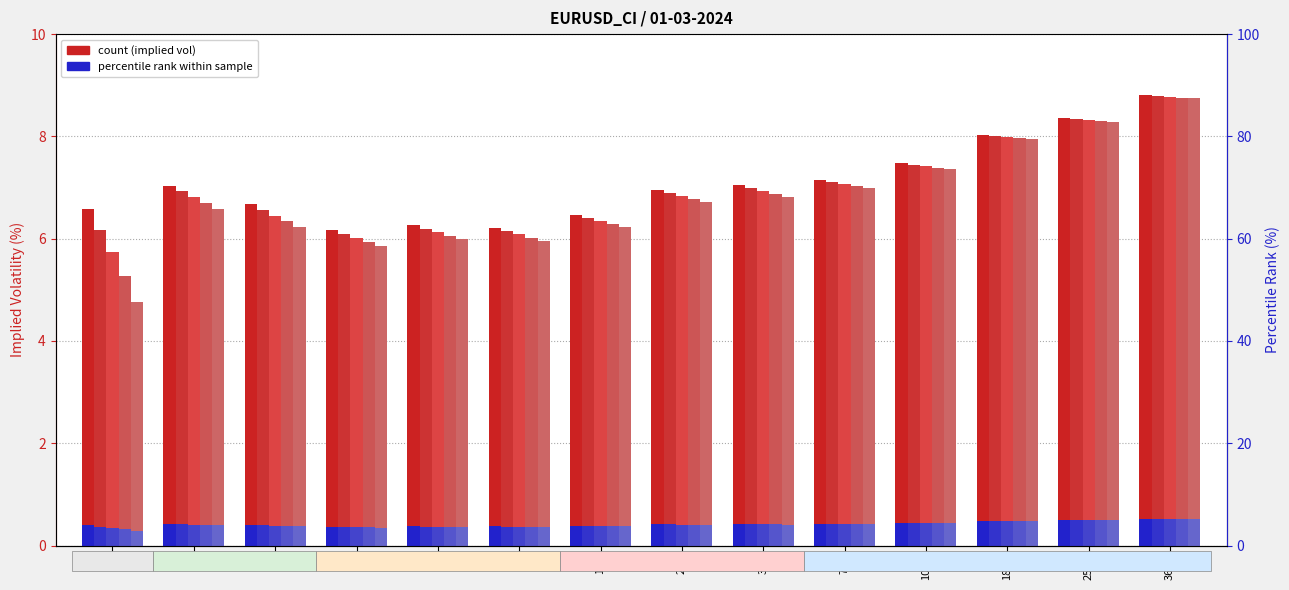

What is the difference between the highest and lowest values at 180?

0.2